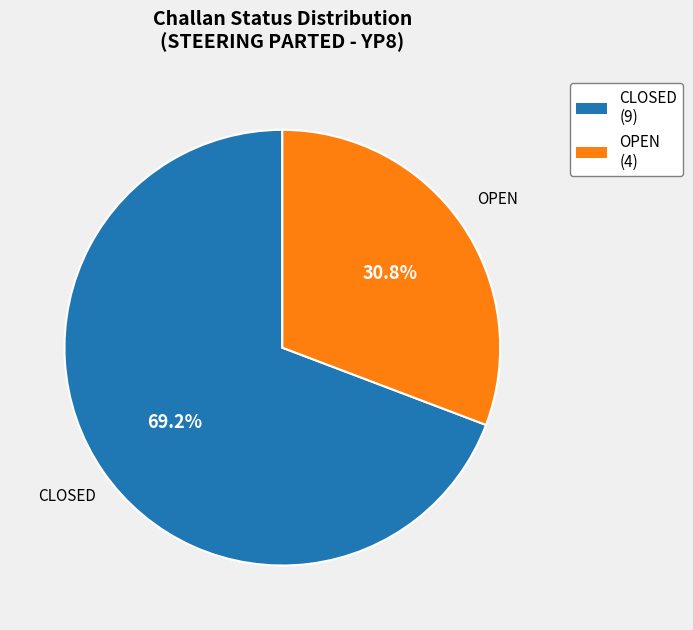

What is the smallest slice in the pie chart?

OPEN